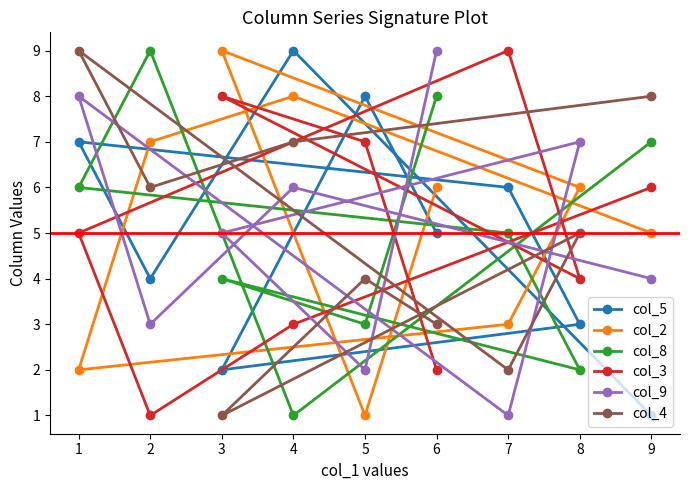

True or false: col_9 has more than 0 points higher than both neighbors.

True